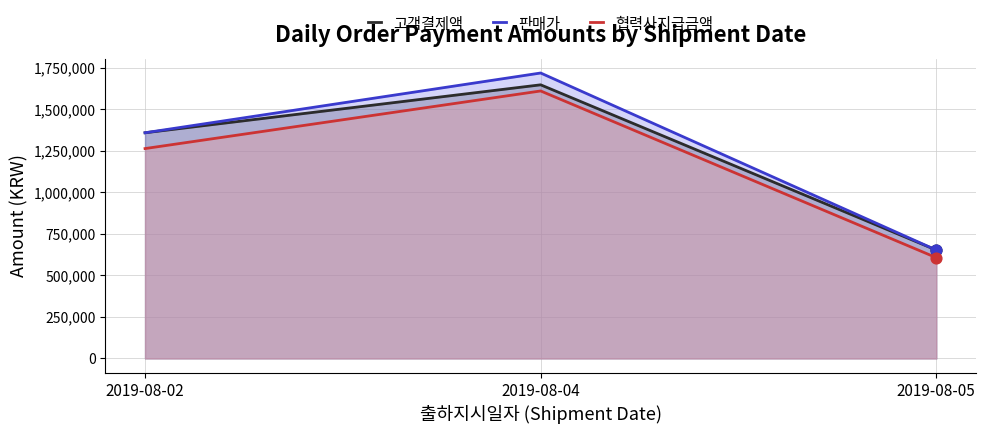

At which category is the sum across all series the highest?

2019-08-04